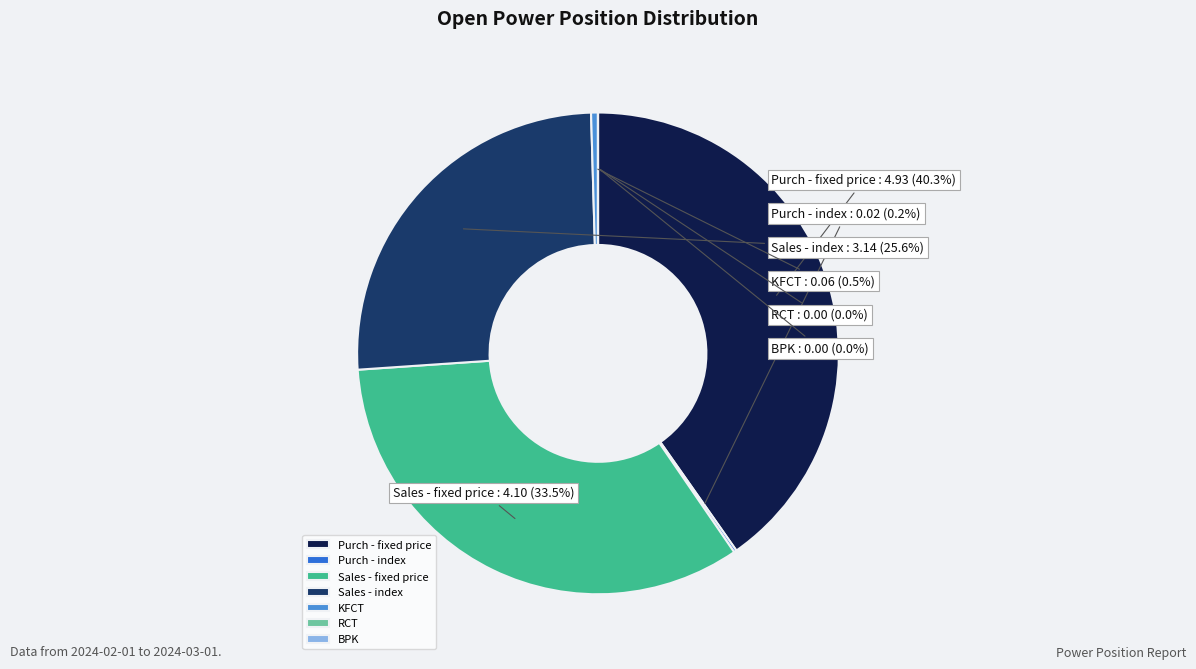

What percentage is the Sales - index slice, to the nearest percent?

26%